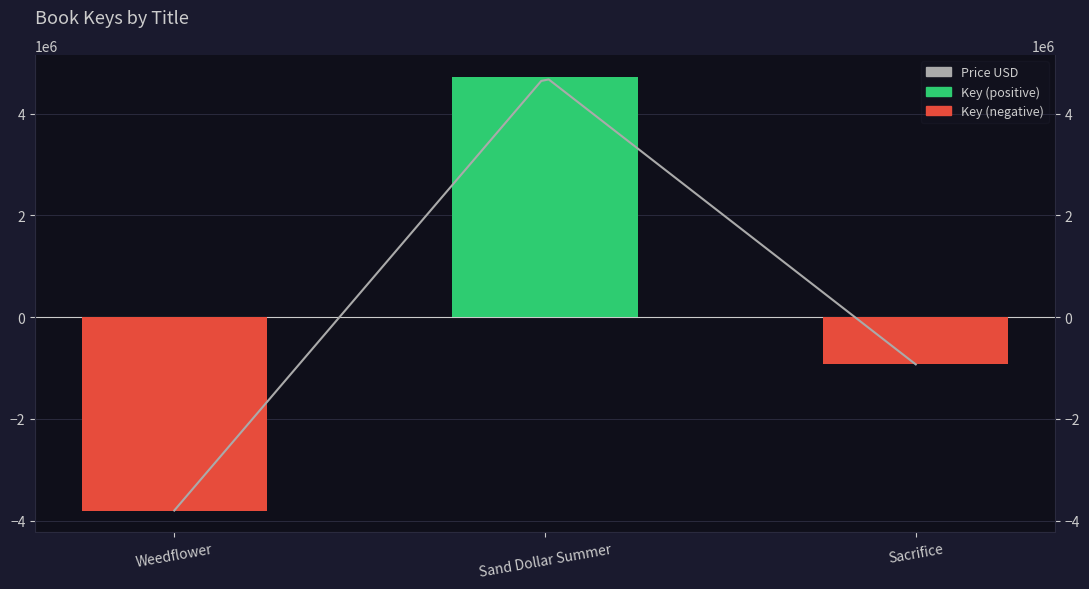

Reading left to right, transcribe all the data shown in this chart.

-3800906.7	4729447.3	-928540.7